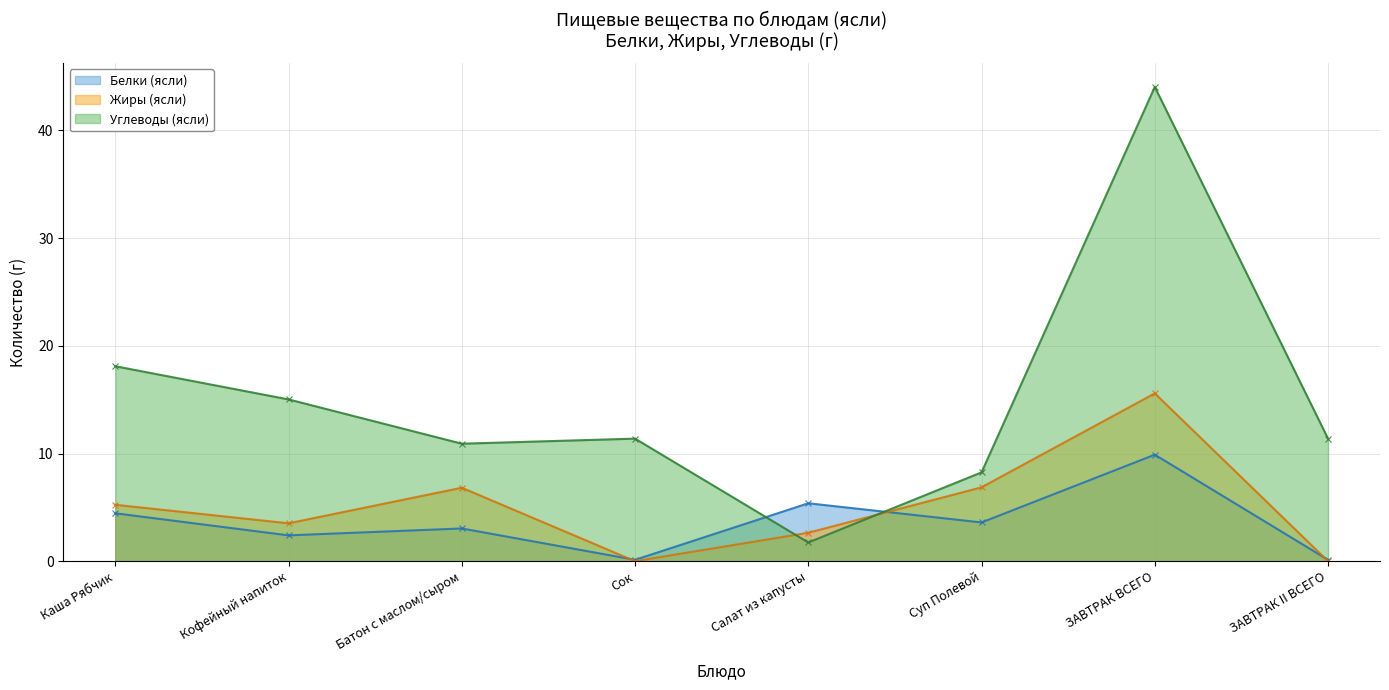

List the series in order of their peak value, highest first.

Углеводы (ясли), Жиры (ясли), Белки (ясли)